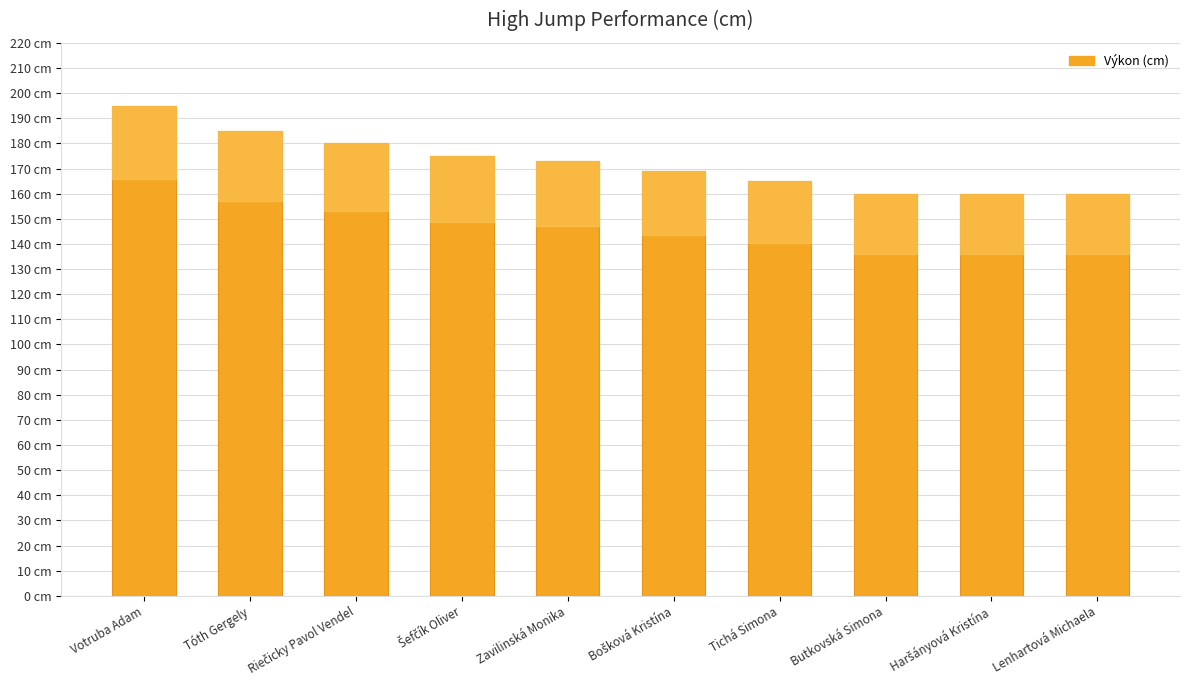

Does the chart contain any negative values?

No